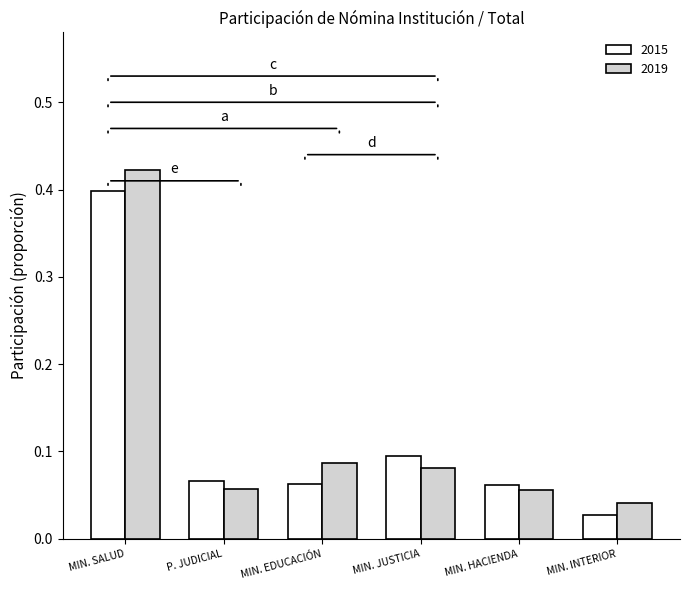

What is the label of the 6th bar from the right?

MIN. SALUD